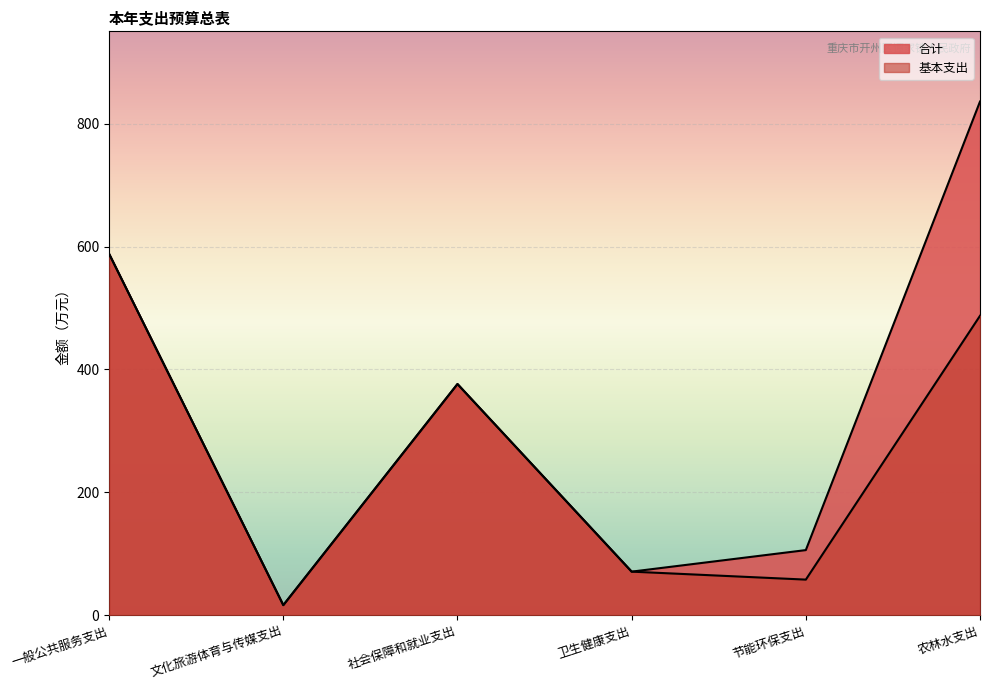

Is the value of 基本支出 at 农林水支出 greater than the value of 合计 at 社会保障和就业支出?

Yes